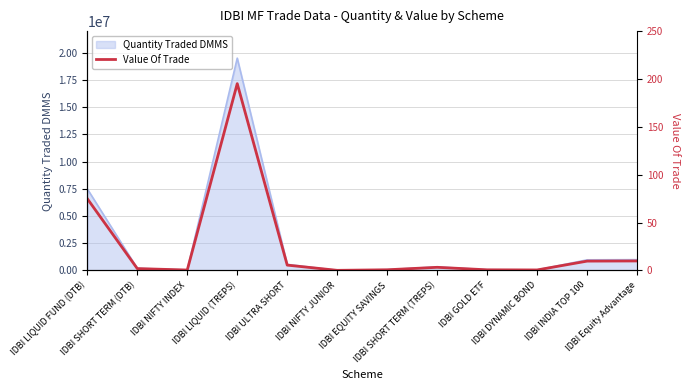

At which category does the chart reach its peak across all series?

IDBI LIQUID (TREPS)